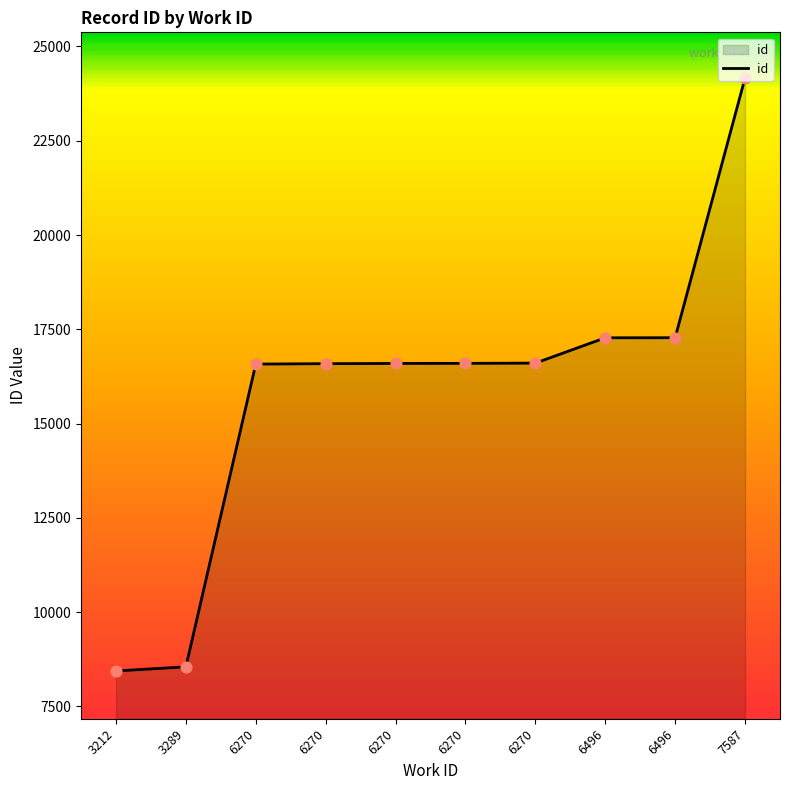

What is the change in value from 3289 to 6270?

+8053